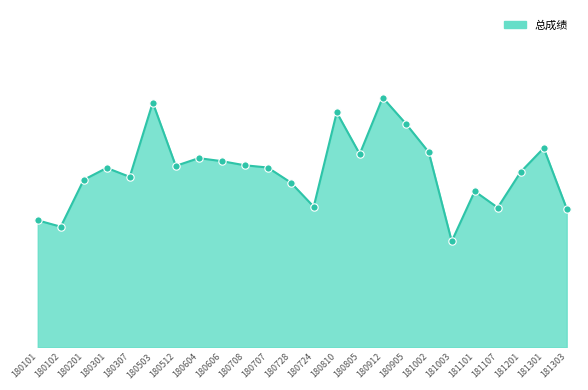

What is the change in value from 181002 to 181303?

-7.5